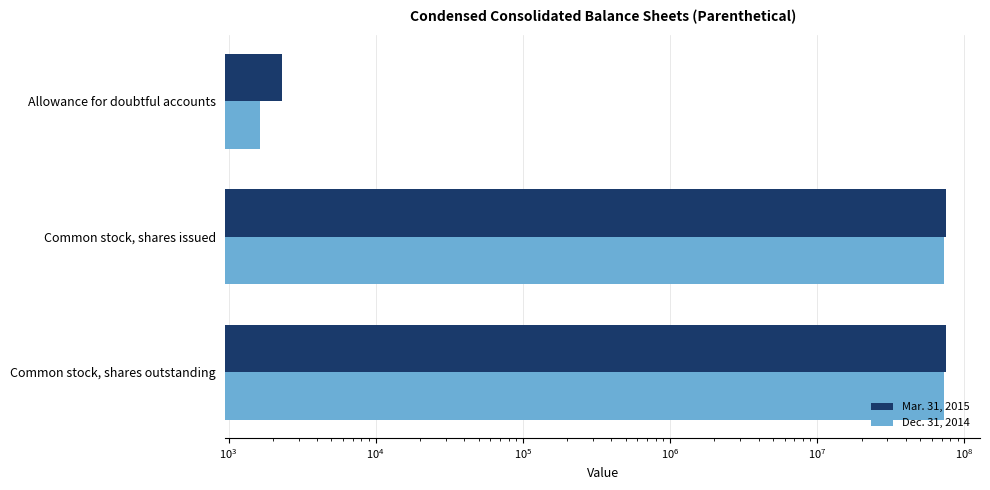

Does the chart contain stacked bars?

No